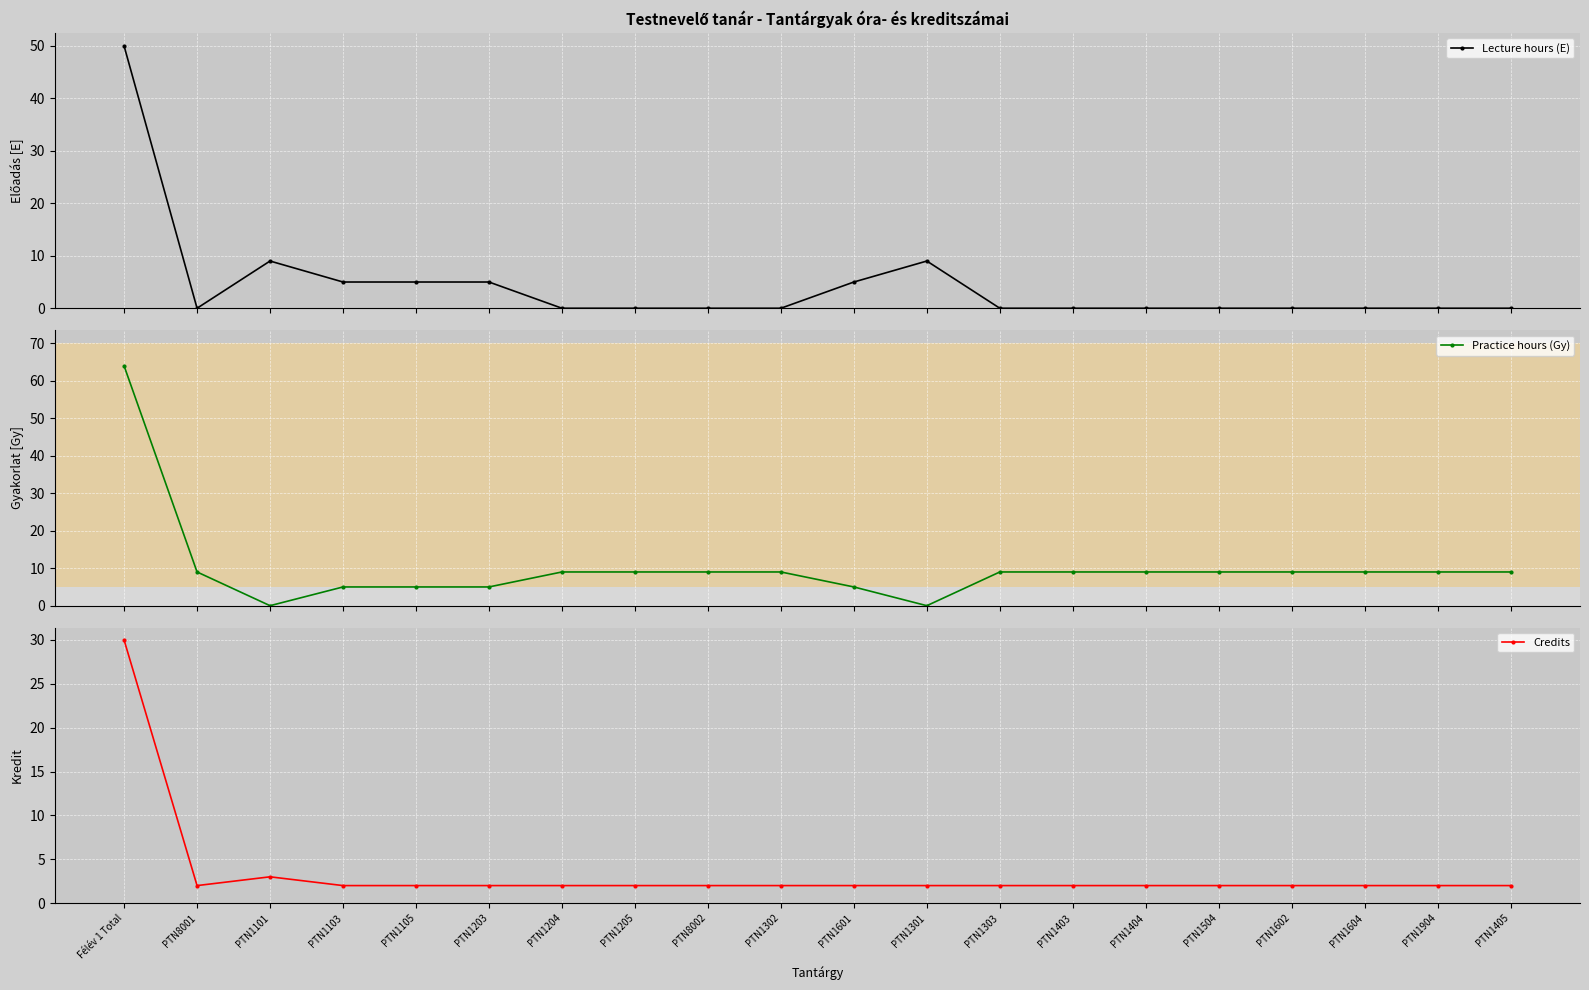

What is the value of the Lecture hours (E) point at the 5th from the left?

5